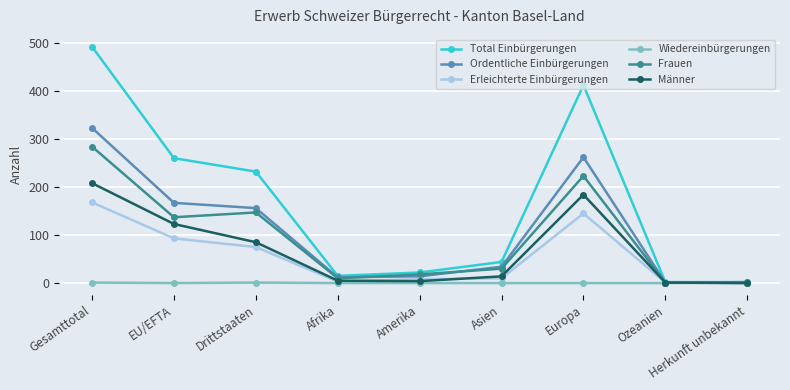

What is the difference between the highest and lowest values at Europa?

412